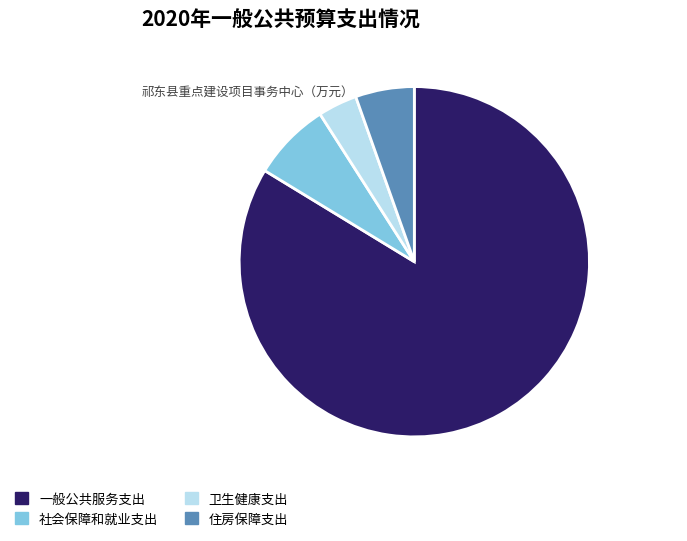

Combined, do 社会保障和就业支出 and 卫生健康支出 account for over 50%?

No